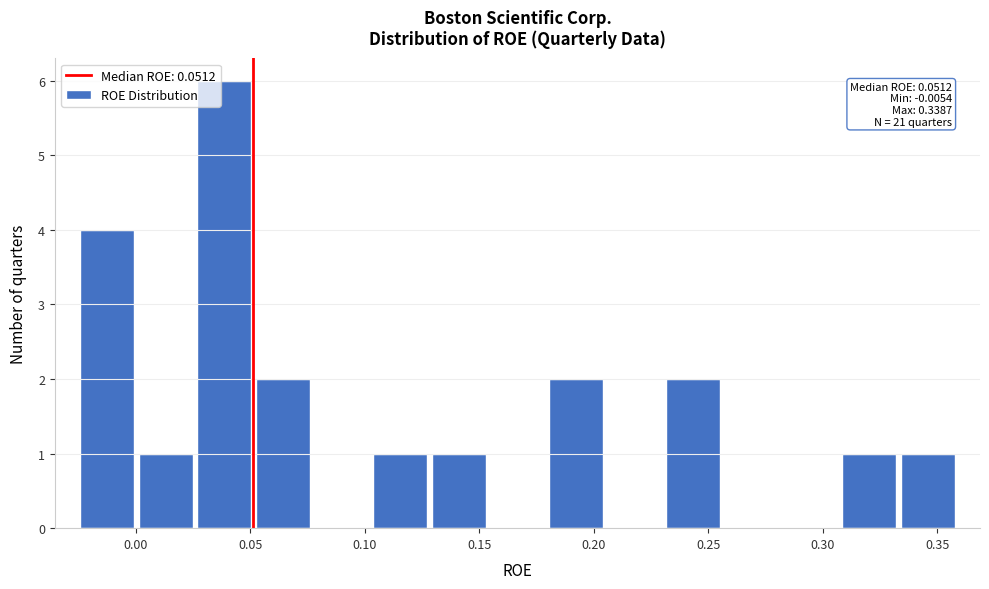

Which range on the x-axis has the tallest bar?

0.025 to 0.050